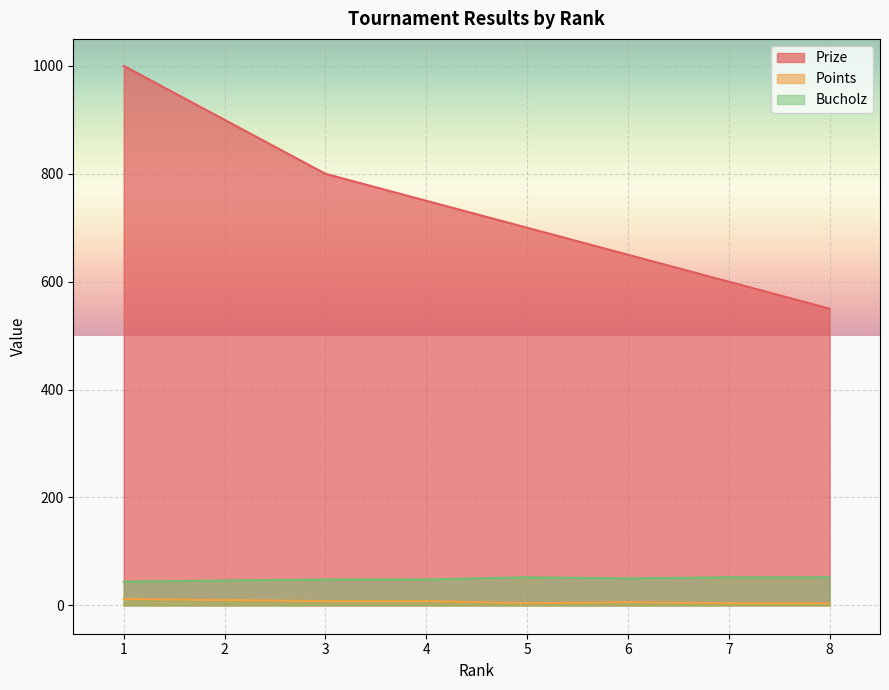

At which category does Points reach its first local valley?

5